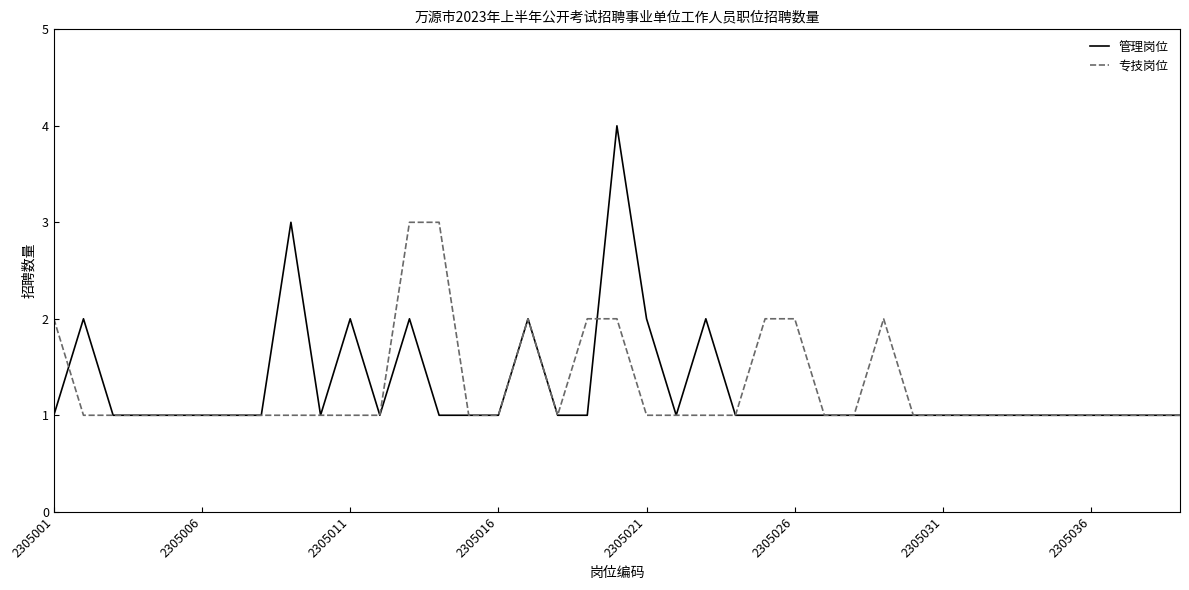

What is the greatest value displayed?

4